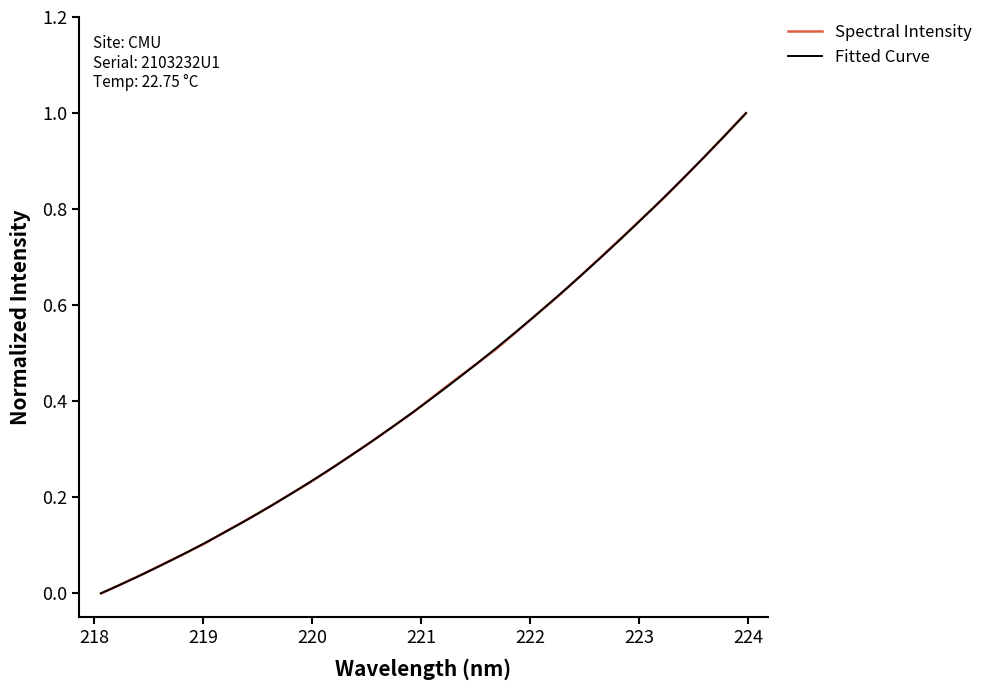

List the labels in order of value, largest first.

223.9802, 223.7895, 223.5987, 223.408, 223.2172, 223.0264, 222.8355, 222.6447, 222.4538, 222.263, 222.0721, 221.8812, 221.6902, 221.4993, 221.3083, 221.1174, 220.9264, 220.7354, 220.5444, 220.3533, 220.1623, 219.9712, 219.7801, 219.589, 219.3979, 219.2067, 219.0156, 218.8244, 218.6332, 218.442, 218.2508, 218.0596